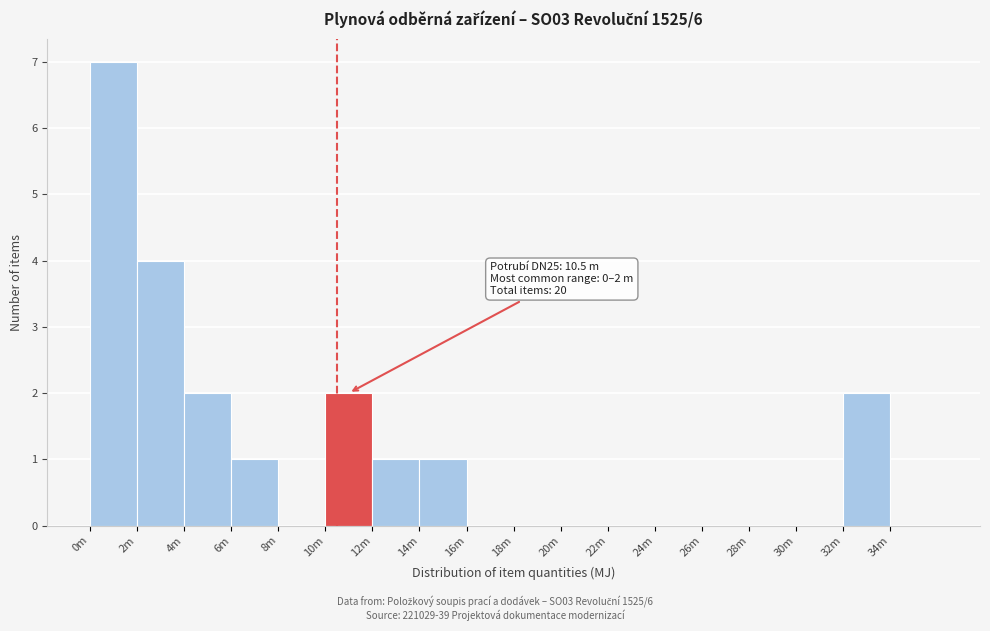

Reading left to right, transcribe all the data shown in this chart.

0m=7	2m=4	4m=2	6m=1	8m=0	10m=2	12m=1	14m=1	16m=0	18m=0	20m=0	22m=0	24m=0	26m=0	28m=0	30m=0	32m=2	34m=0